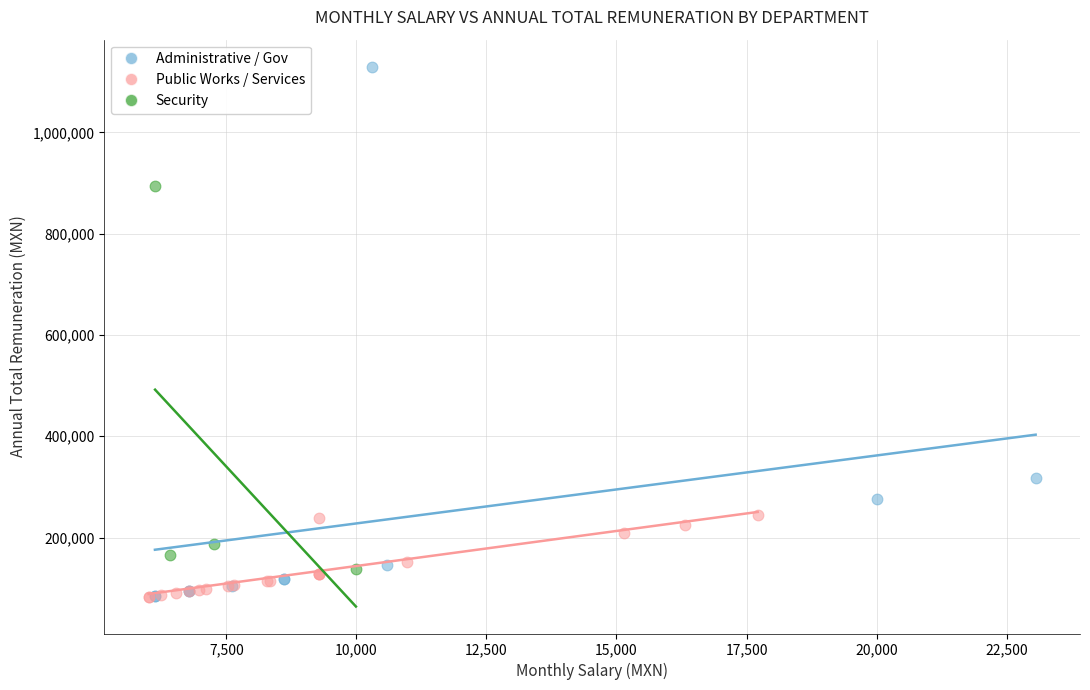

What are all the series names shown in the legend?

Administrative / Gov, Public Works / Services, Security